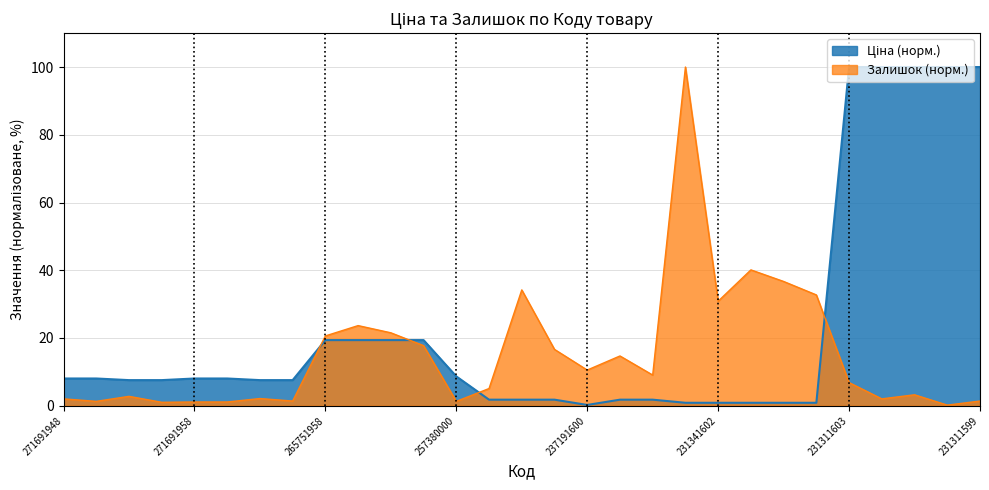

Is it true that Ціна equals 2.5 at 257380000?

False